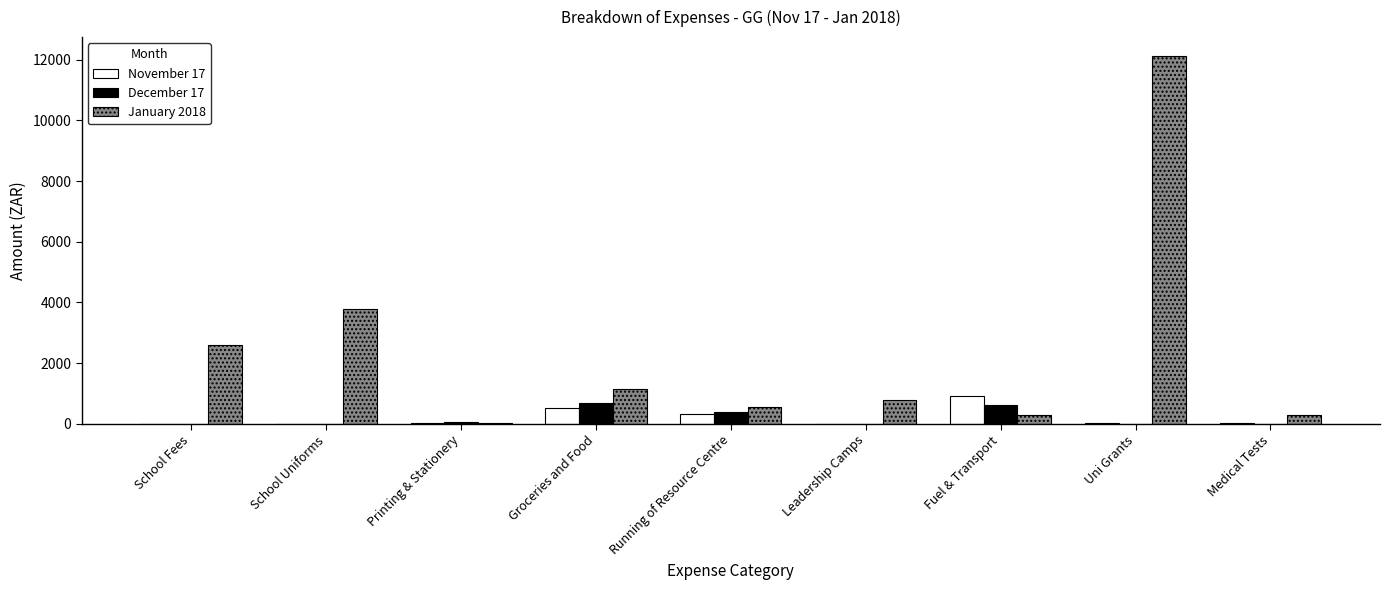

Is it true that December 17 equals 0.0 at Uni Grants?

True